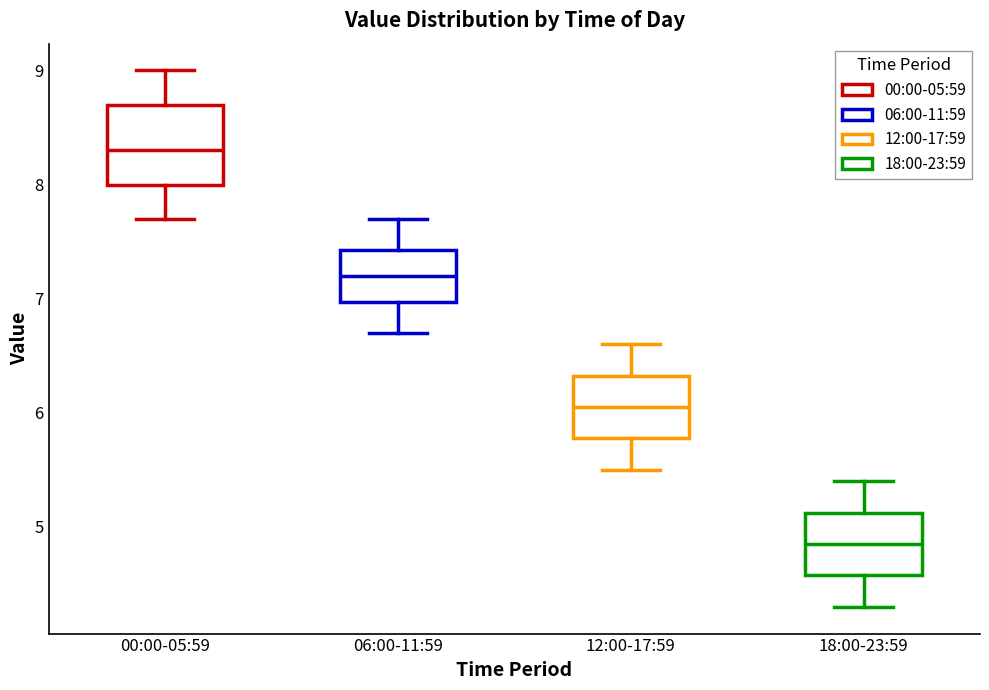

Reading left to right, transcribe this box plot: for each box, give where its median line is, the range the box spans, and where its two whiskers end, as read against the y-axis. The values are not printed on the chart, so give them approximately, as read against the axis.

00:00-05:59: median 8.3, box 8.0 to 8.7, whiskers 7.7 to 9.0
06:00-11:59: median 7.2, box 7.0 to 7.4, whiskers 6.7 to 7.7
12:00-17:59: median 6.1, box 5.8 to 6.3, whiskers 5.5 to 6.6
18:00-23:59: median 4.9, box 4.6 to 5.1, whiskers 4.3 to 5.4